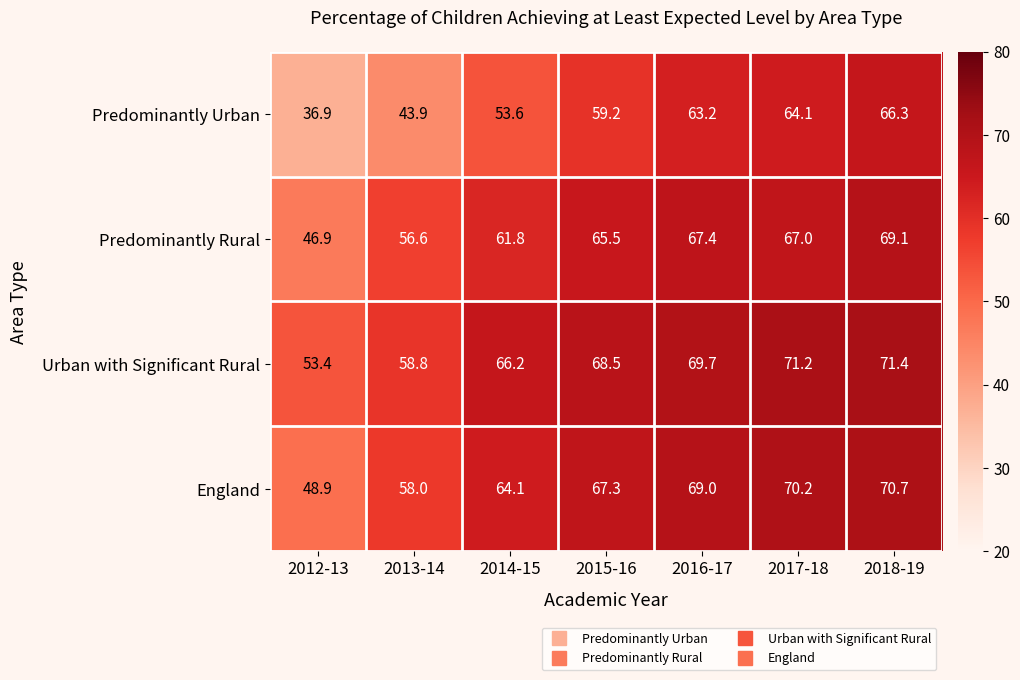

What is the difference between the maximum and minimum values in the England series?

21.8